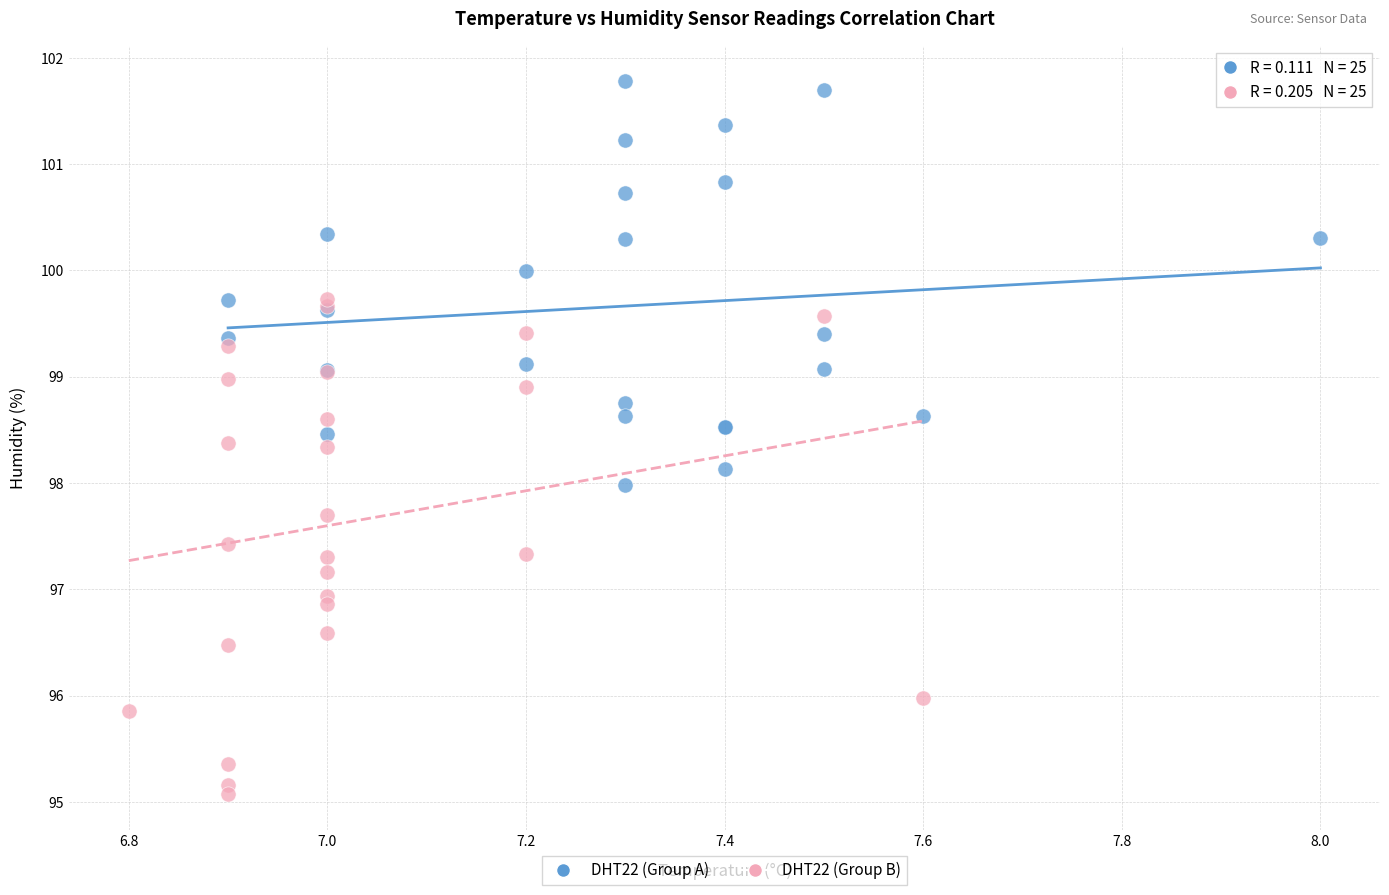

Which series has the largest Y range (max minus min)?

DHT22 (Group B)